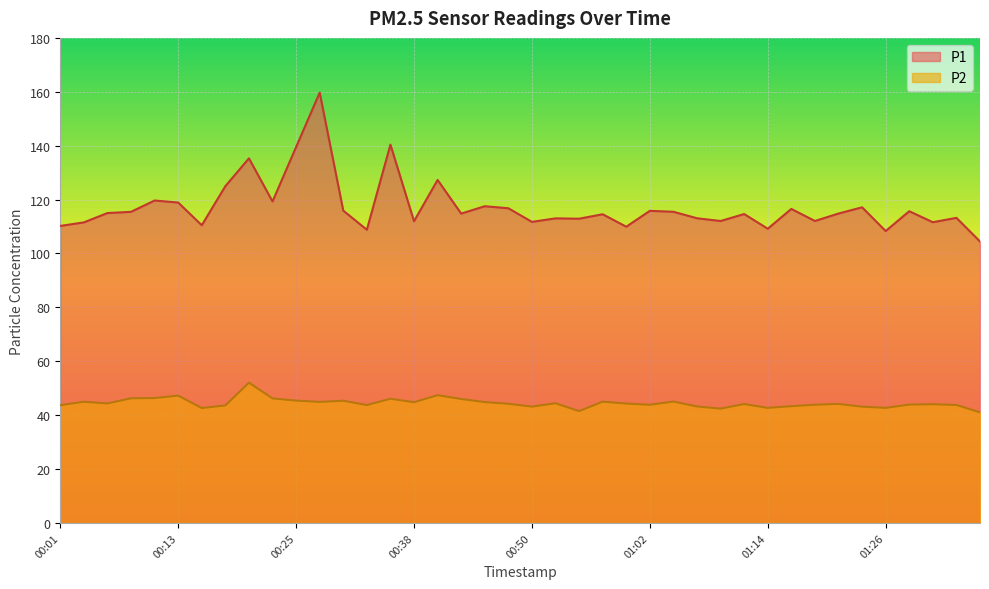

How many data points in P1 are less than 114?

17